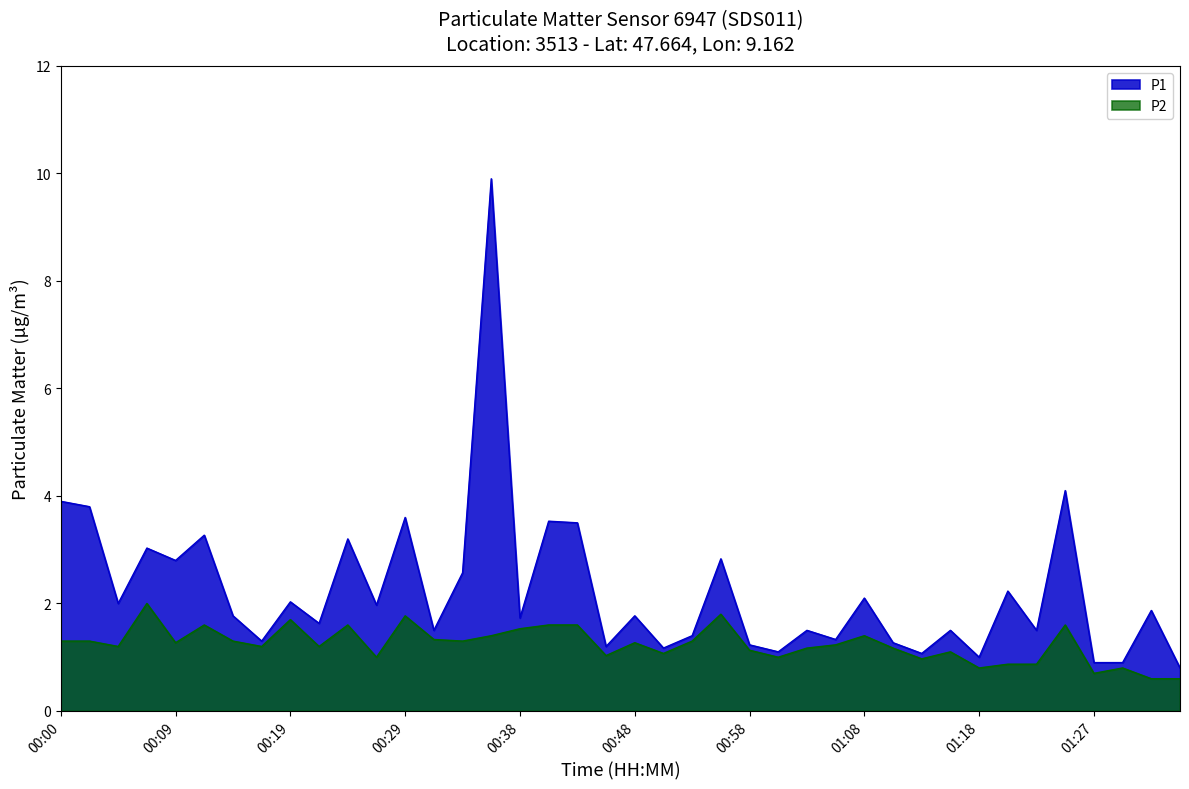

At which label is P1 closest to 5?

01:25